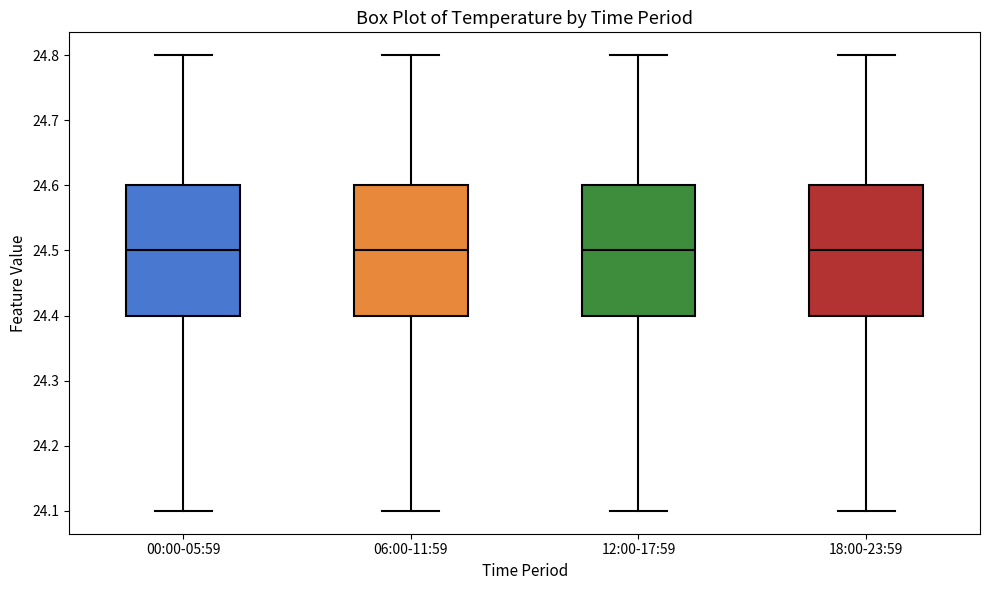

Where does the median line of the box for 18:00-23:59 sit on the y-axis? The values are not printed on the chart, so give them approximately, as read against the axis.

24.5